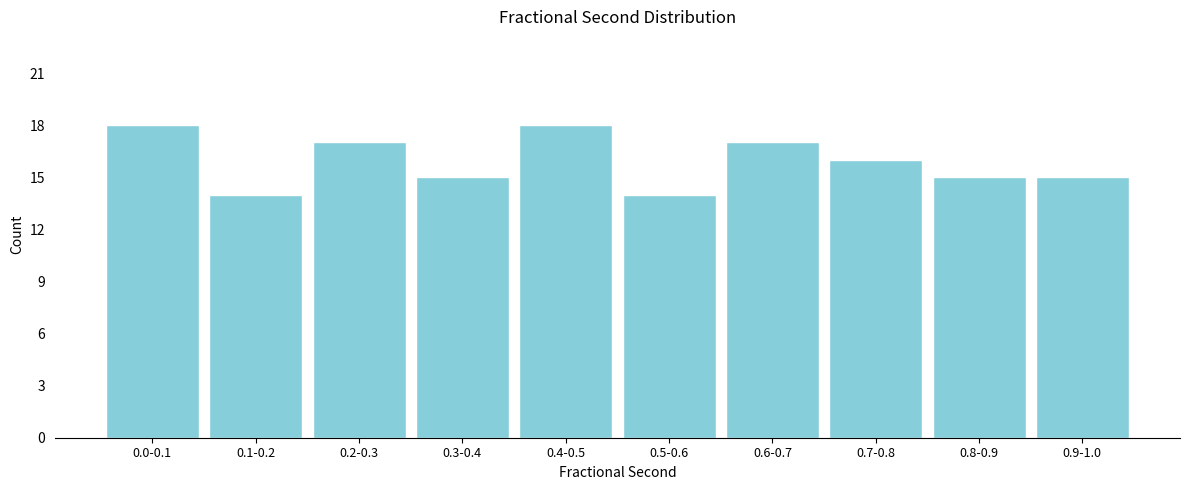

Reading left to right, transcribe all the data shown in this chart.

18	14	17	15	18	14	17	16	15	15